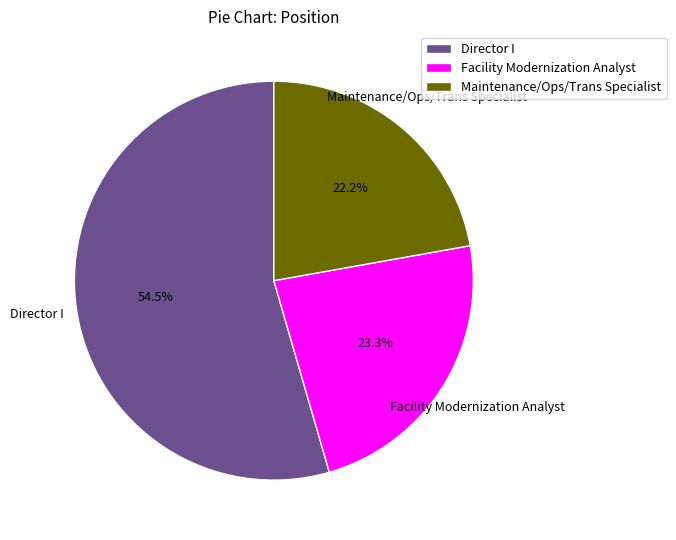

How many segments does this pie chart have?

3